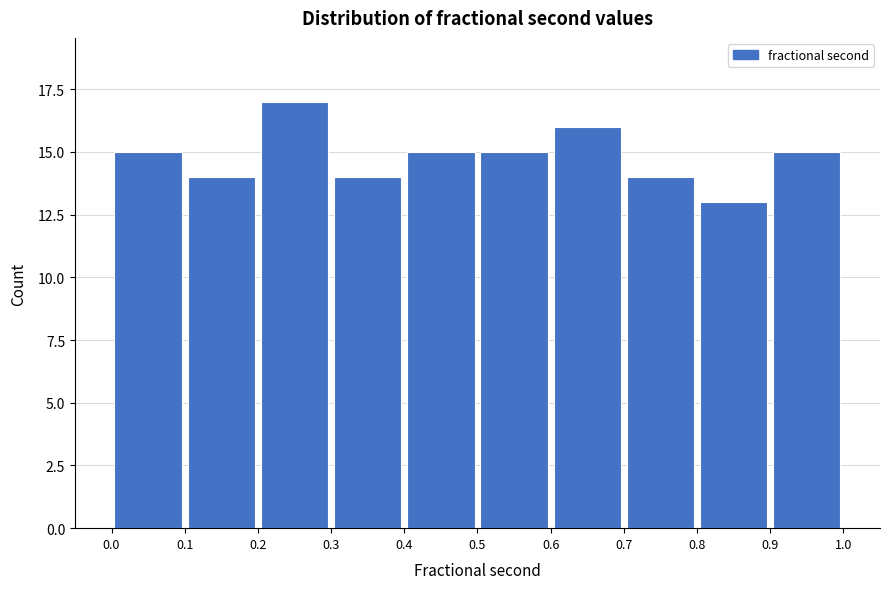

Reading left to right, list every bar in this chart as the range it spans on the x-axis followed by its height. The values are not printed on the chart, so give them approximately, as read against the axis.

0.0 to 0.1: 15
0.1 to 0.2: 14
0.2 to 0.3: 17
0.3 to 0.4: 14
0.4 to 0.5: 15
0.5 to 0.6: 15
0.6 to 0.7: 16
0.7 to 0.8: 14
0.8 to 0.9: 13
0.9 to 1.0: 15